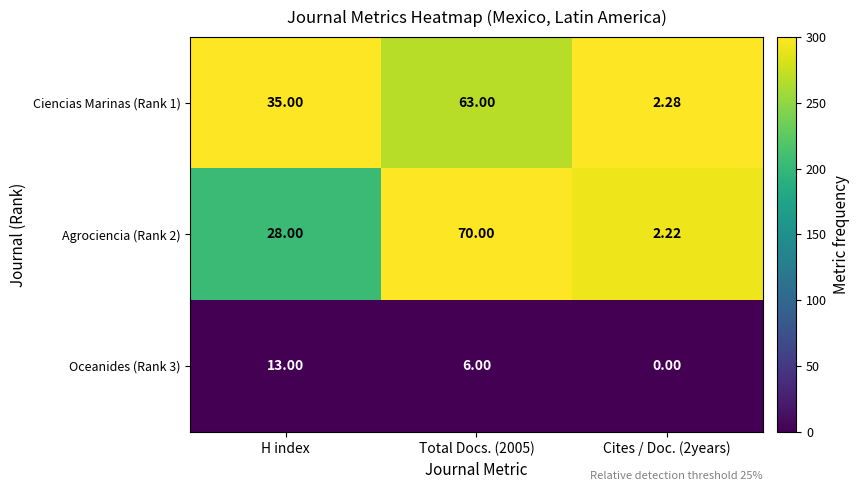

How many distinct data groups are displayed?

3